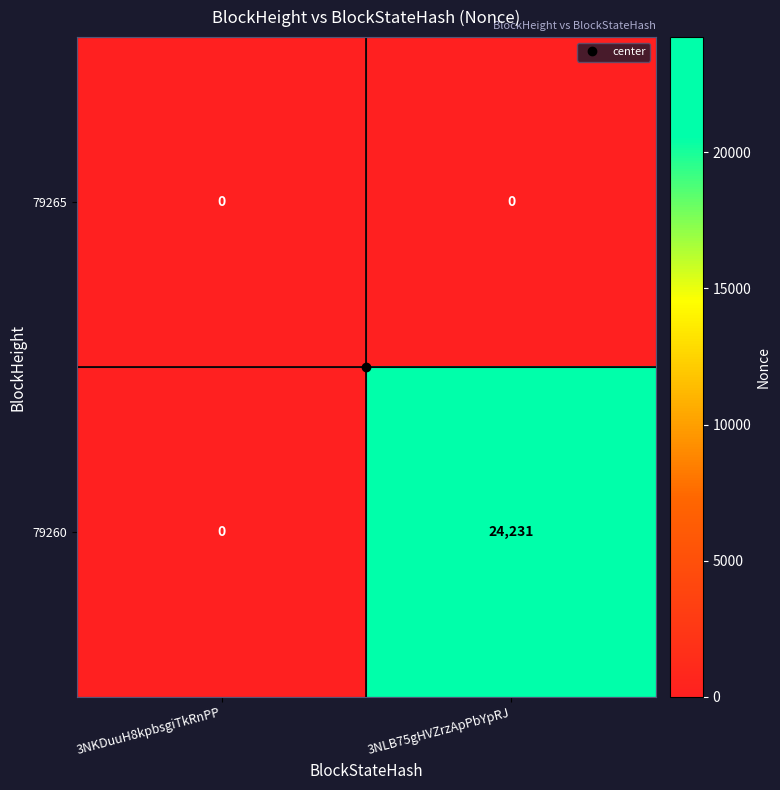

What is the maximum value shown in the chart?

24231